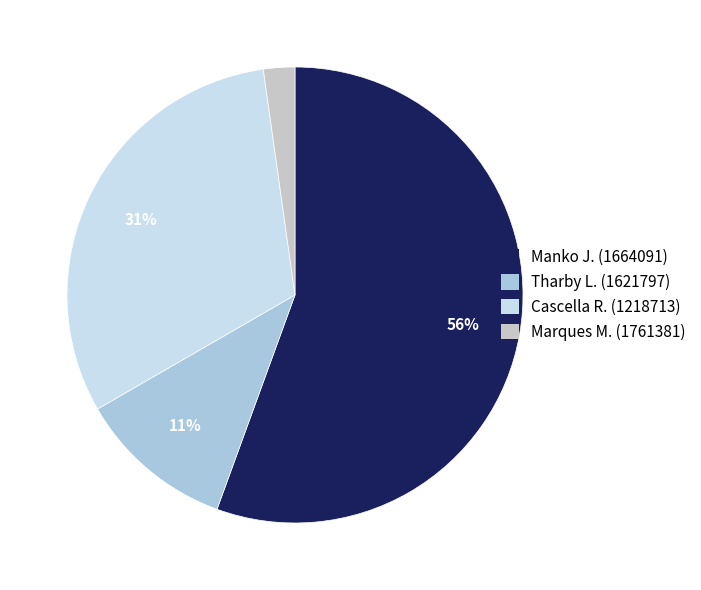

Do Marques M. (1761381) and Tharby L. (1621797) together represent more than half of the pie?

No